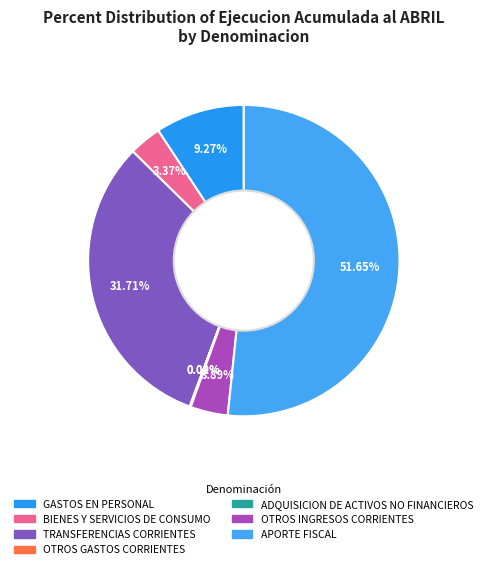

To the nearest percent, what portion does OTROS INGRESOS CORRIENTES represent?

4%